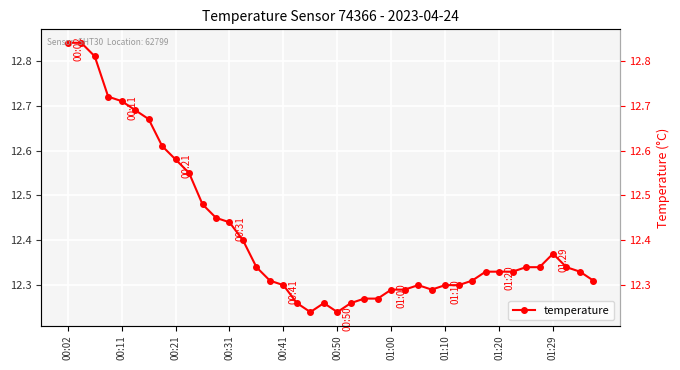

What is the smallest value displayed?

12.2